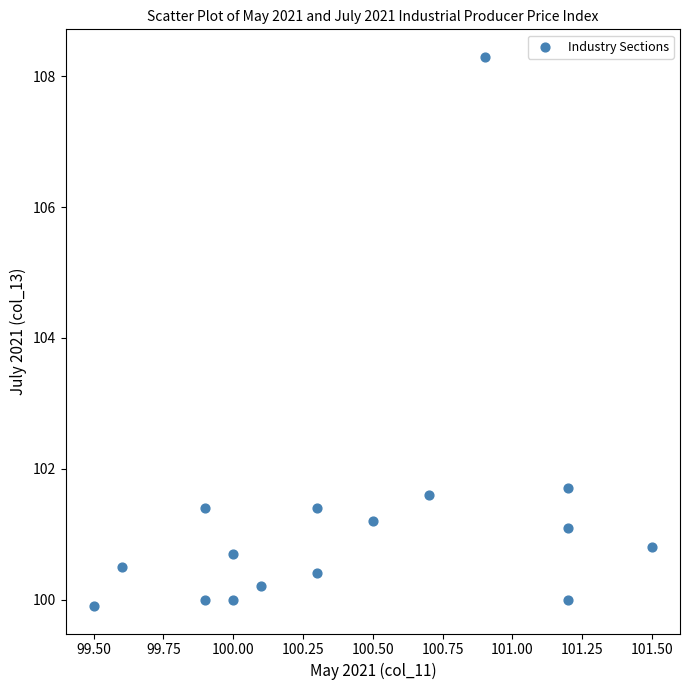

What Y value in the scatter plot is closest to 104?

101.7